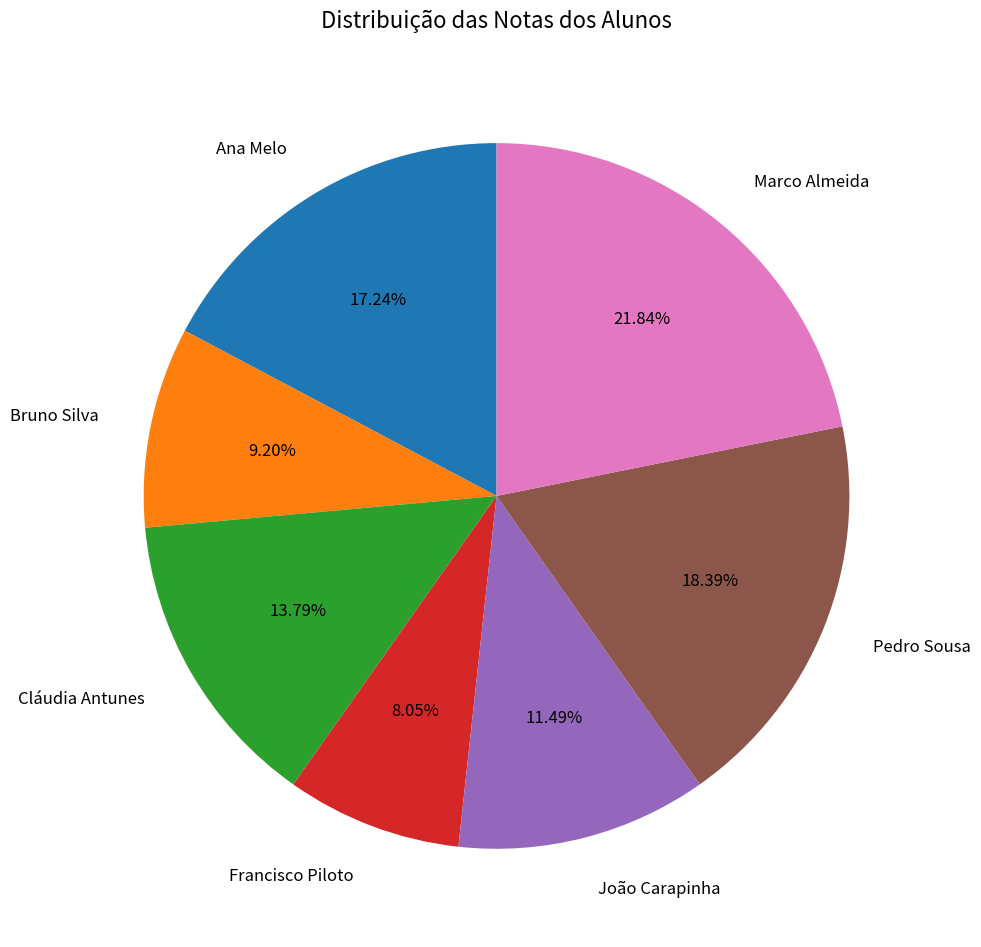

Rank the categories by value from highest to lowest.

Marco Almeida, Pedro Sousa, Ana Melo, Cláudia Antunes, João Carapinha, Bruno Silva, Francisco Piloto